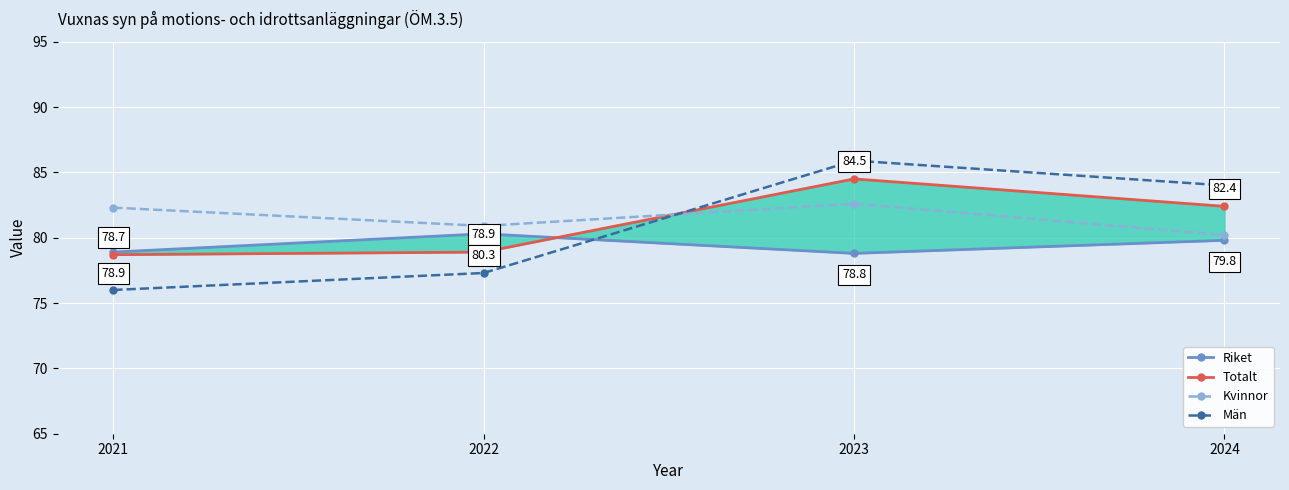

At how many categories does at least one series exceed 81?

3